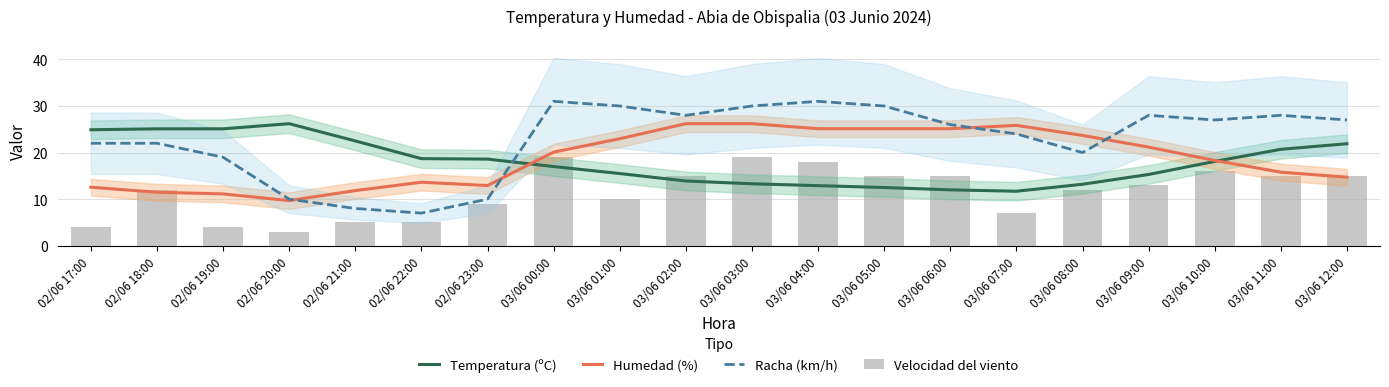

At which label does Temperatura (ºC) first exceed 18?

02/06 17:00